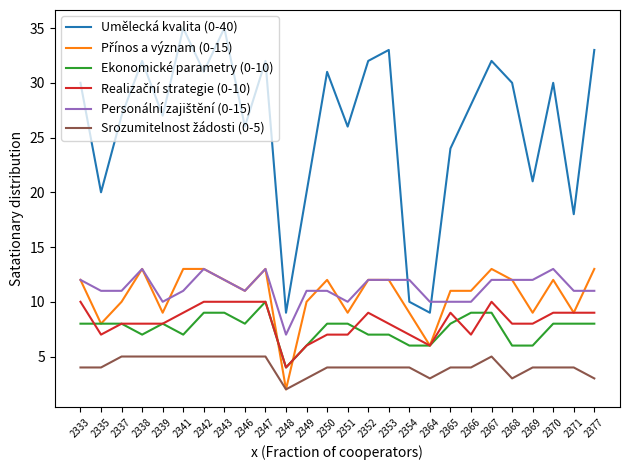

Count the number of categories in the chart.

26